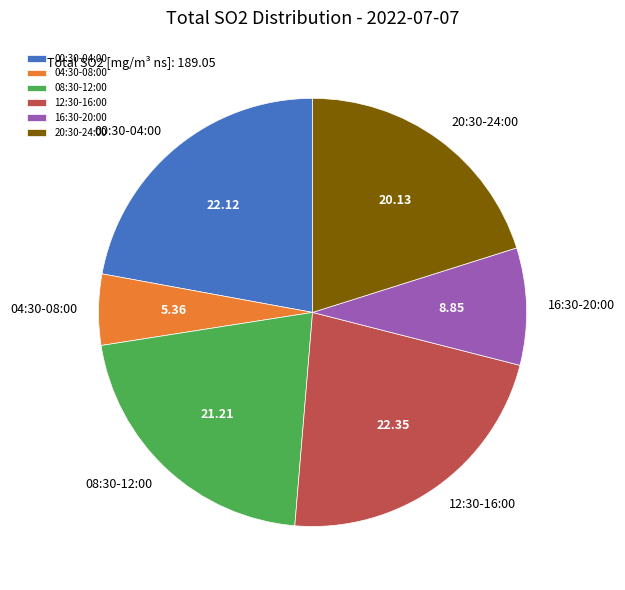

Is there any slice that represents more than half of the pie?

No